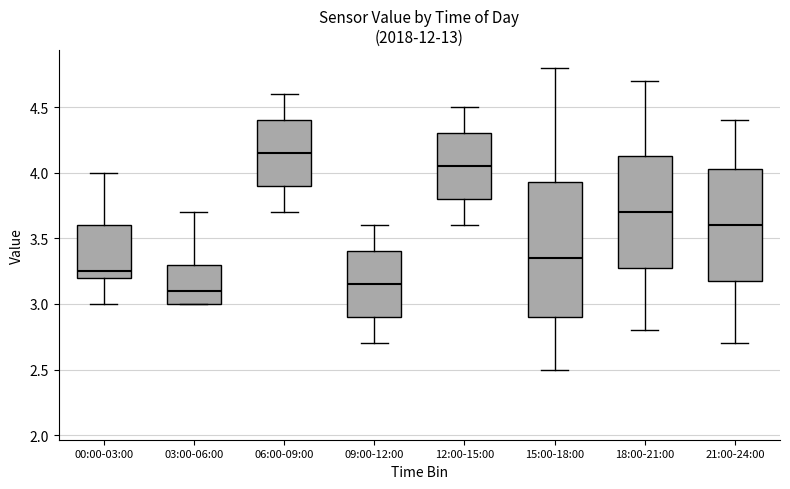

Where does the lower whisker of the box for 12:00-15:00 end on the y-axis? The values are not printed on the chart, so give them approximately, as read against the axis.

3.60